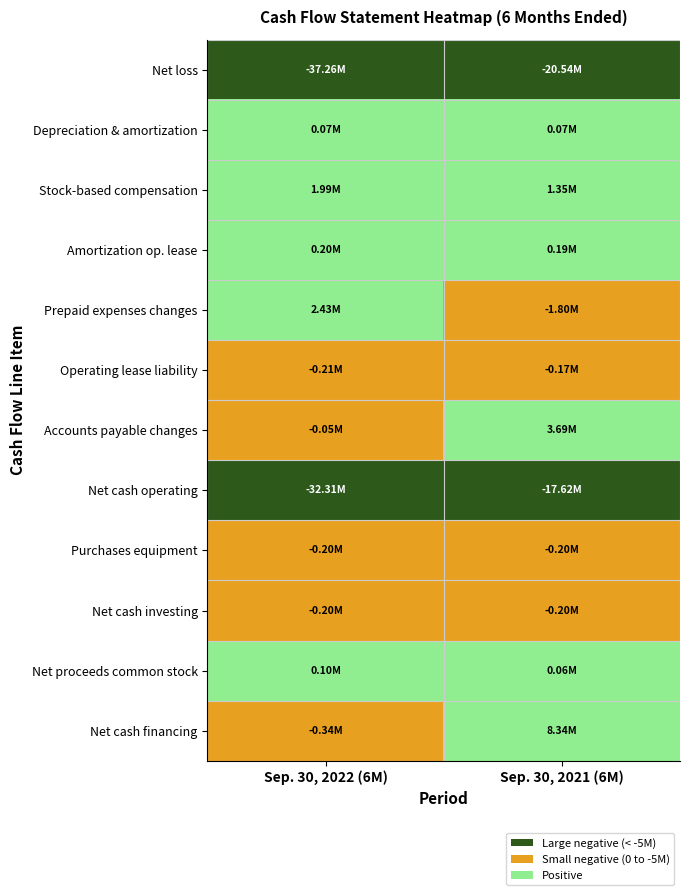

What is the maximum value shown in the chart?

2